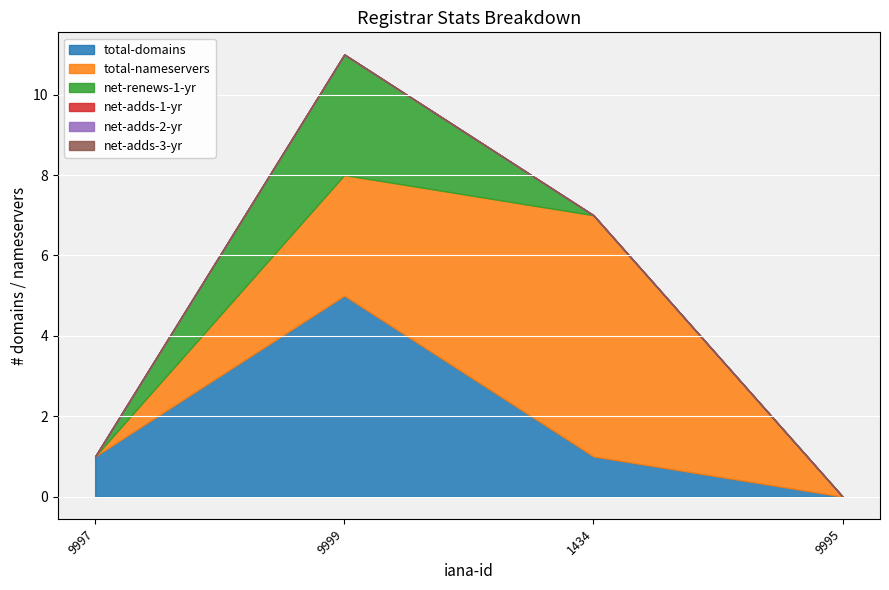

True or false: net-adds-3-yr and net-renews-1-yr cross at least once.

False